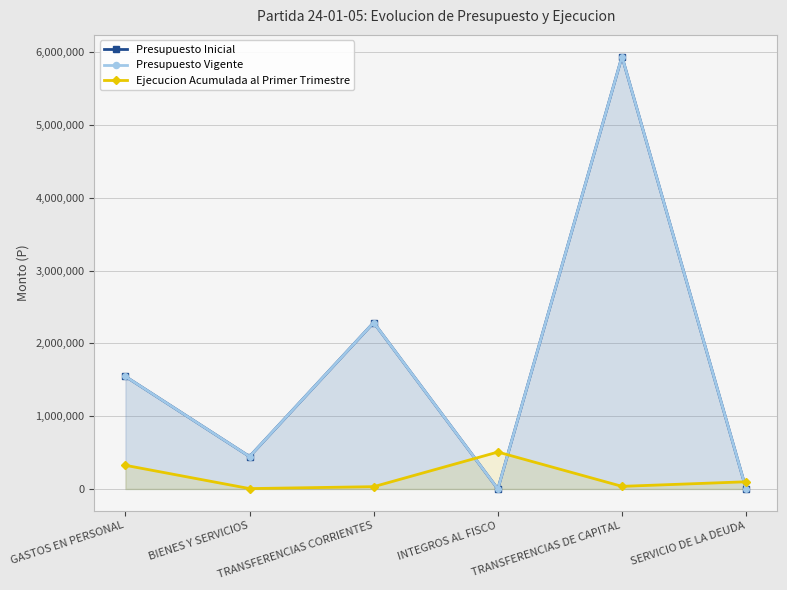

Which series has the largest total across all categories?

Presupuesto Inicial